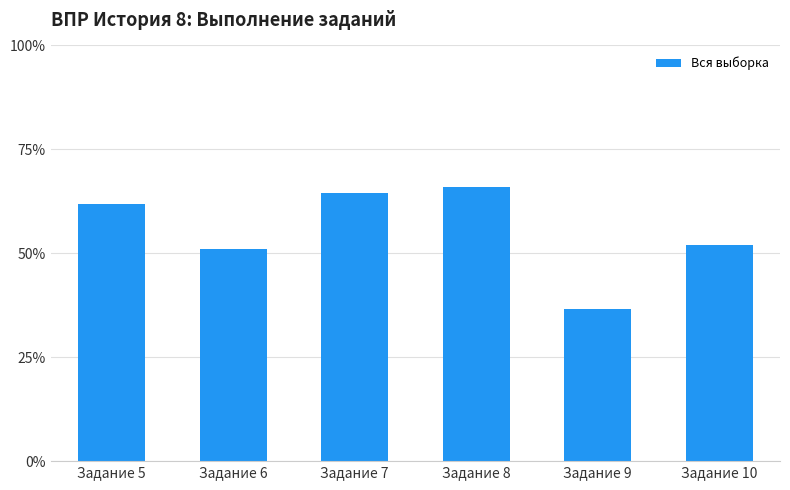

What is the average value?

55.3